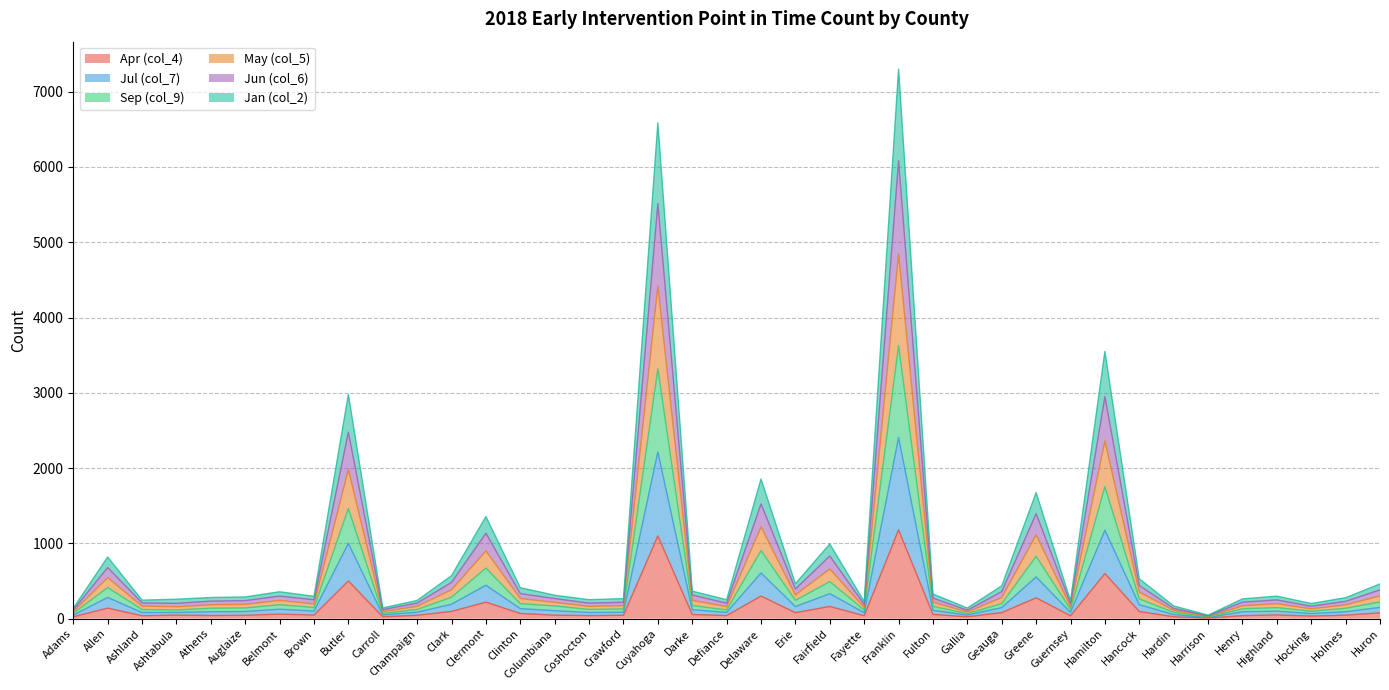

In May (col_5), how many points are lower than both neighbors (excluding endpoints)?

11